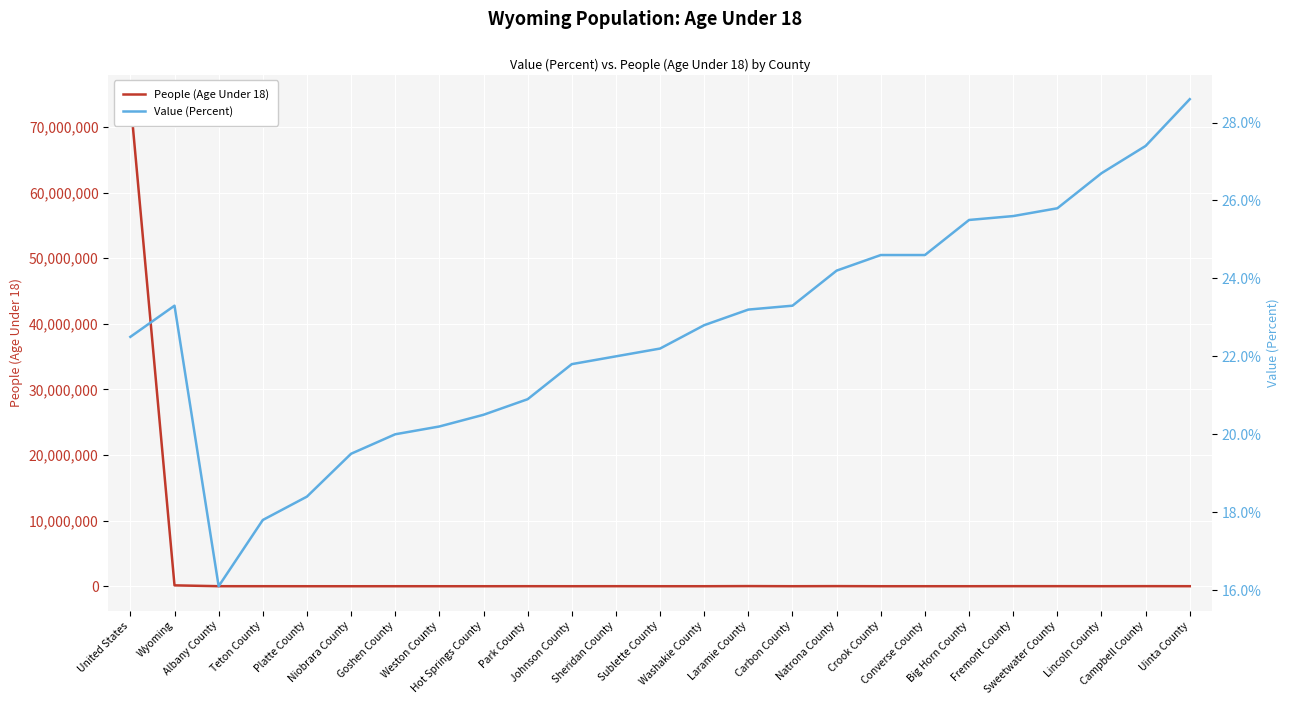

What is the label of the 12th point from the left?

Sheridan County